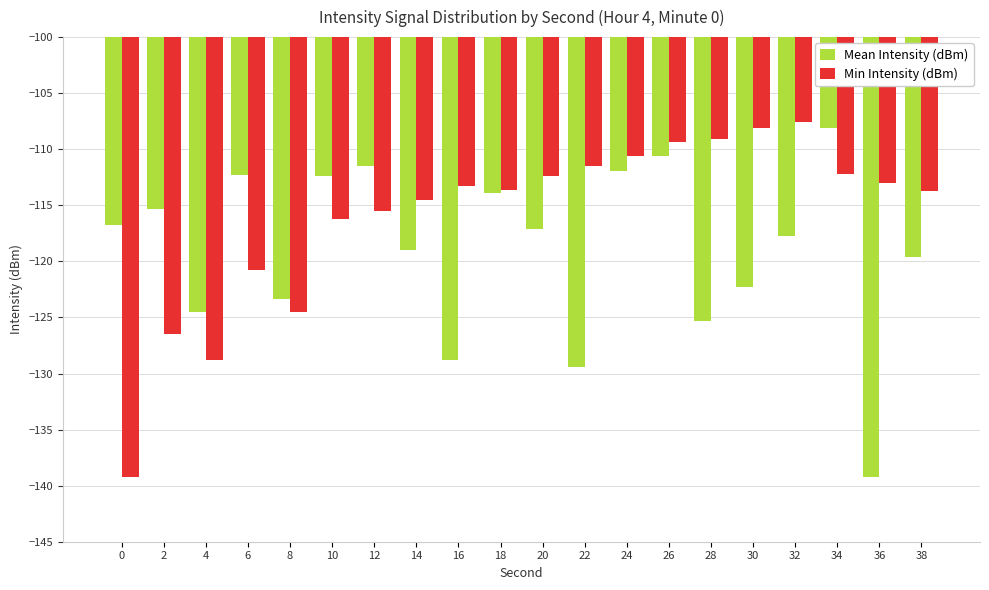

Which series has the largest range (max minus min)?

Min Intensity (dBm)